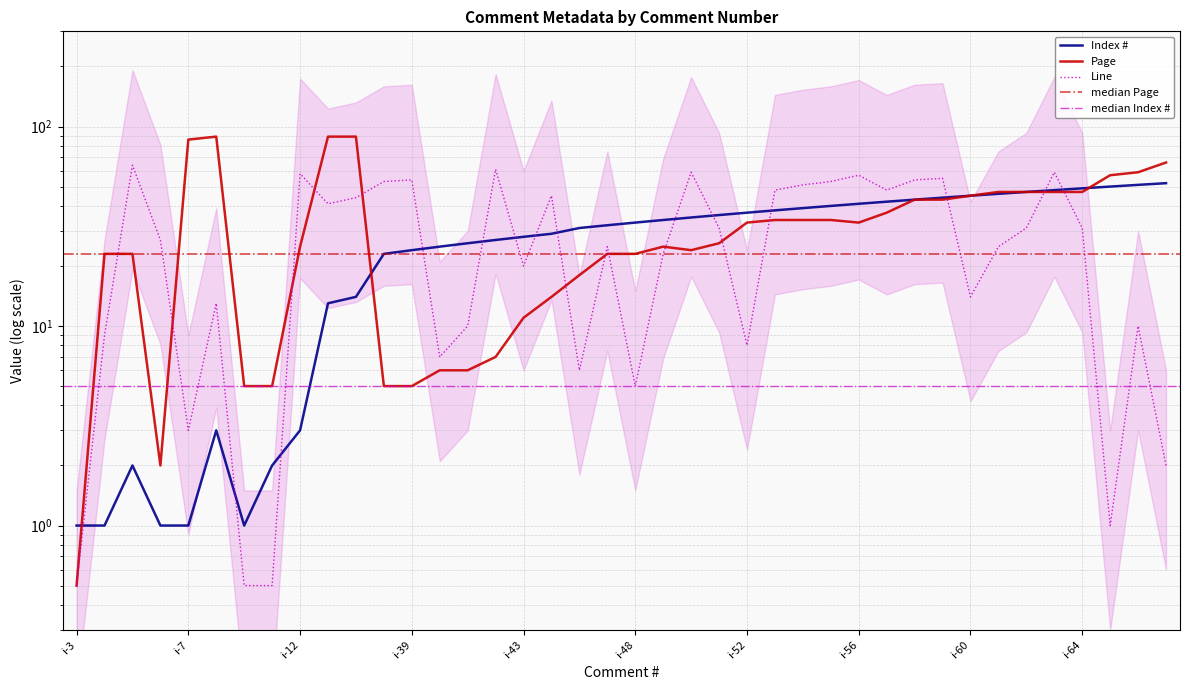

Which series has the largest total across all categories?

Page